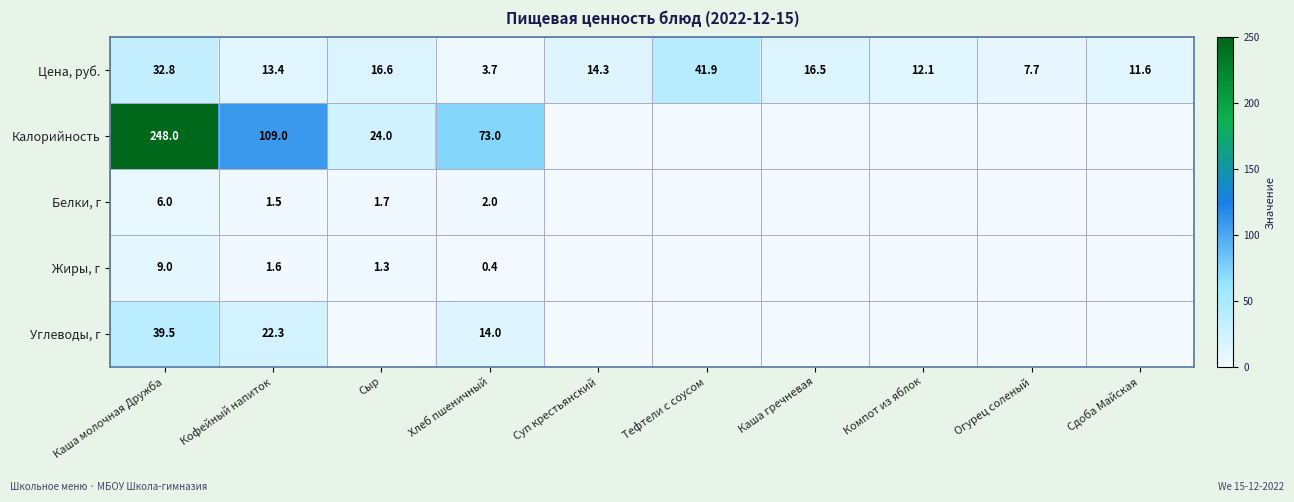

What is the sum of the Жиры, г values at Хлеб пшеничный and Сыр?

1.7